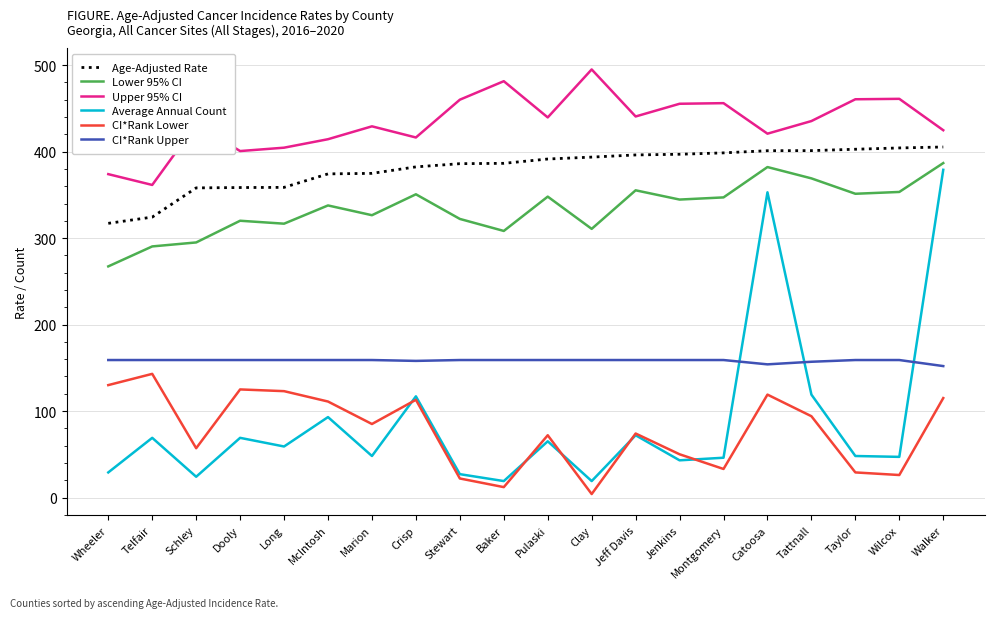

Which series has the largest total across all categories?

Upper 95% CI